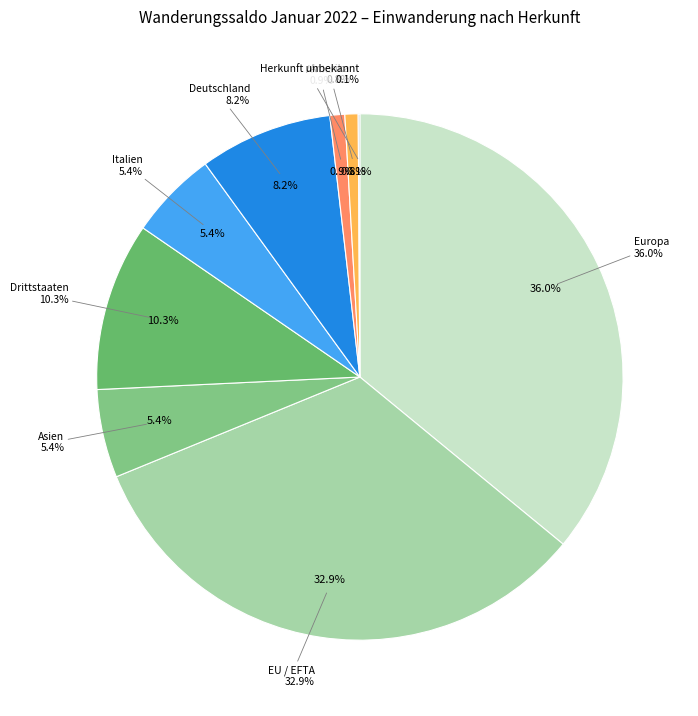

Which has a higher value, Amerika or Asien?

Asien